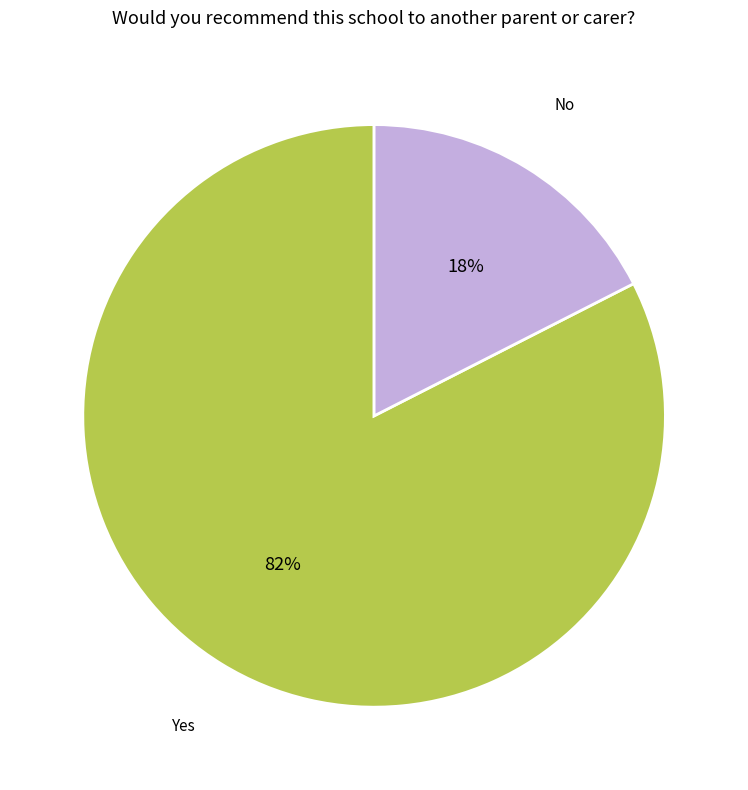

To the nearest percent, what is the average slice percentage?

50%